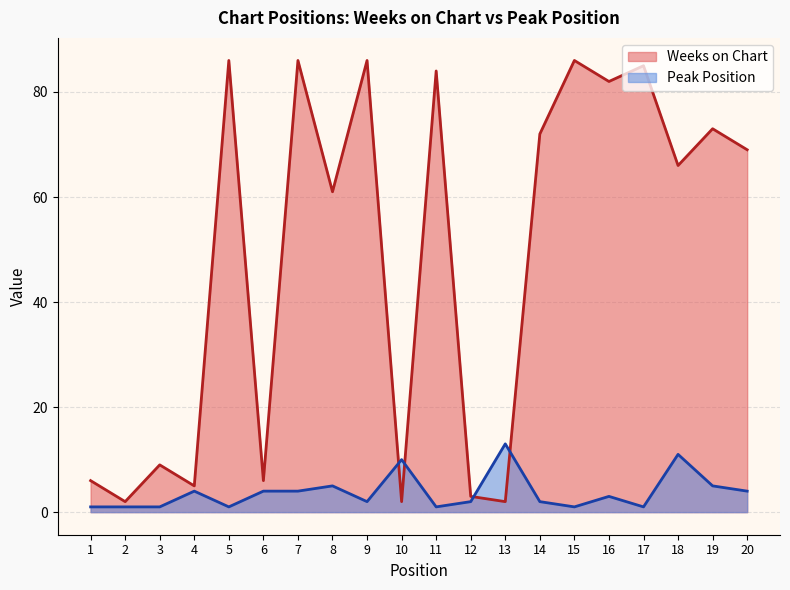

Rank the series at 4 from highest to lowest value.

Weeks on Chart, Peak Position